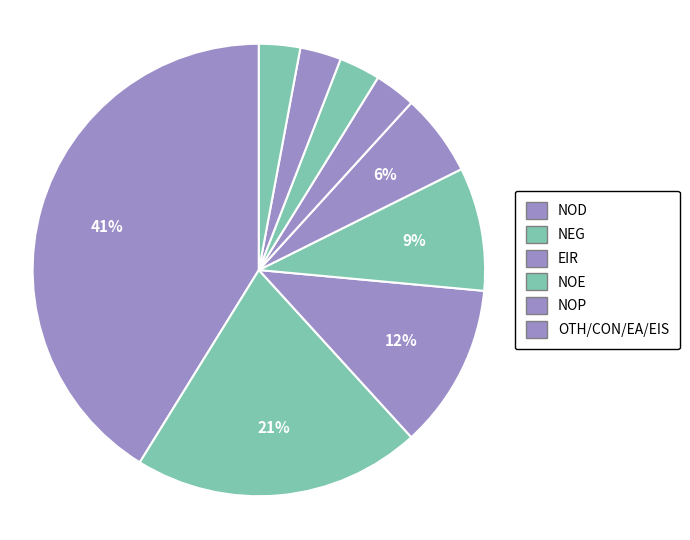

How many slices are in this pie chart?

9